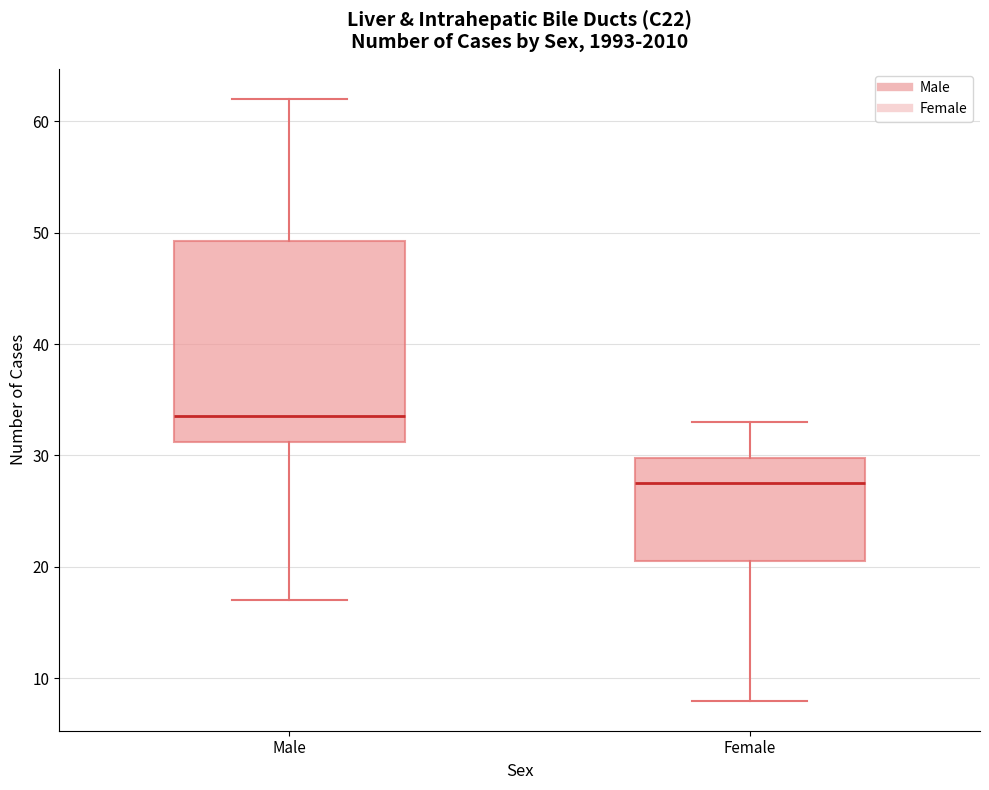

Which box's median line is the lowest?

Female